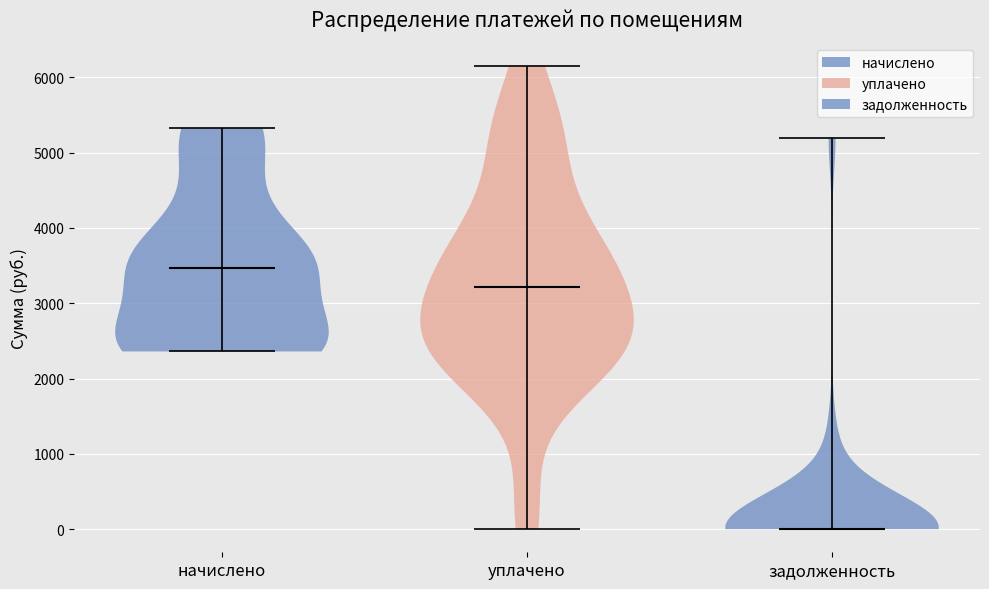

What is the lowest point the violin for уплачено reaches on the y-axis? The values are not printed on the chart, so give them approximately, as read against the axis.

0